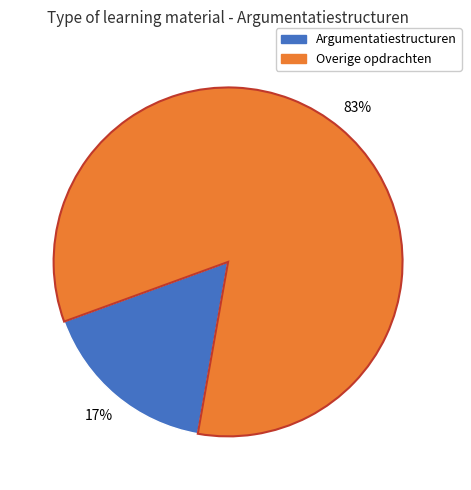

To the nearest percent, what is the average slice percentage?

50%